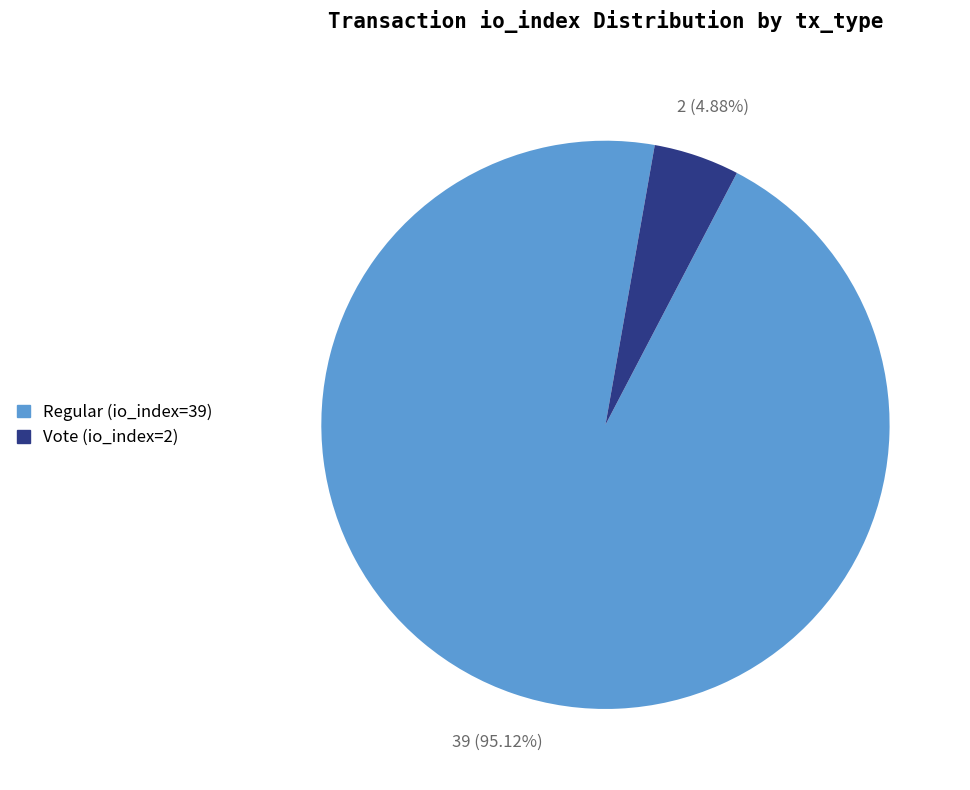

Which slice represents more than half of the pie?

Regular (io_index=39)